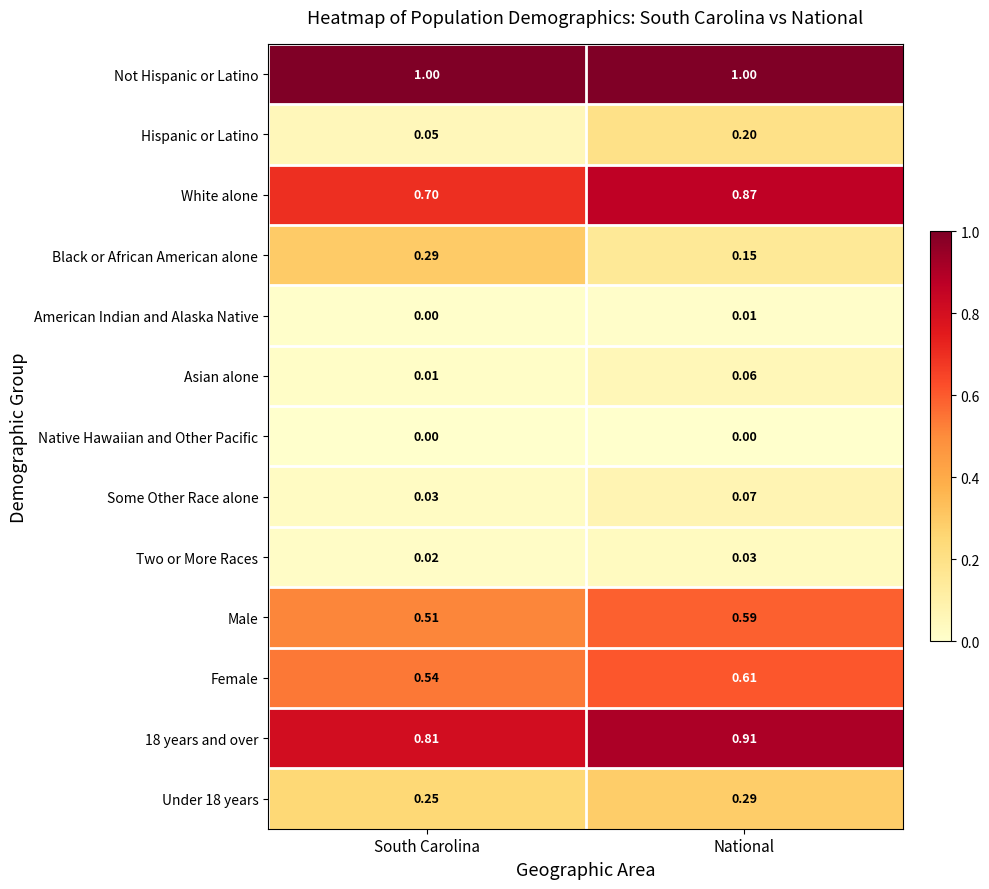

At which label is 18 years and over closest to 0?

South Carolina